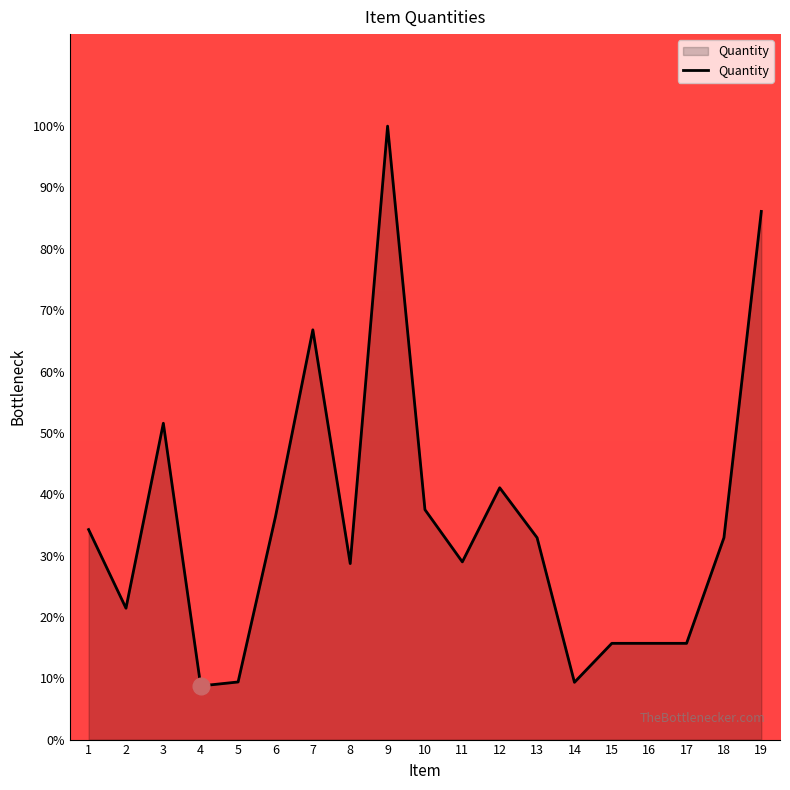

The value at 1 is 34.2. True or false?

True